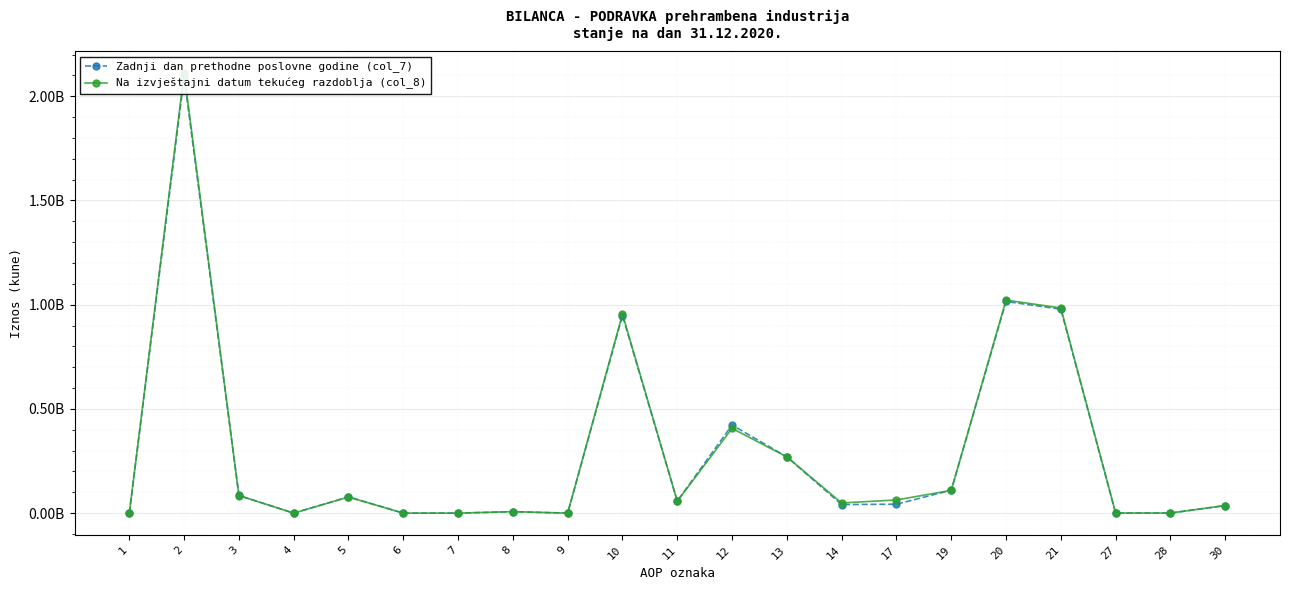

At which label does Zadnji dan prethodne poslovne godine (col_7) reach its peak?

2